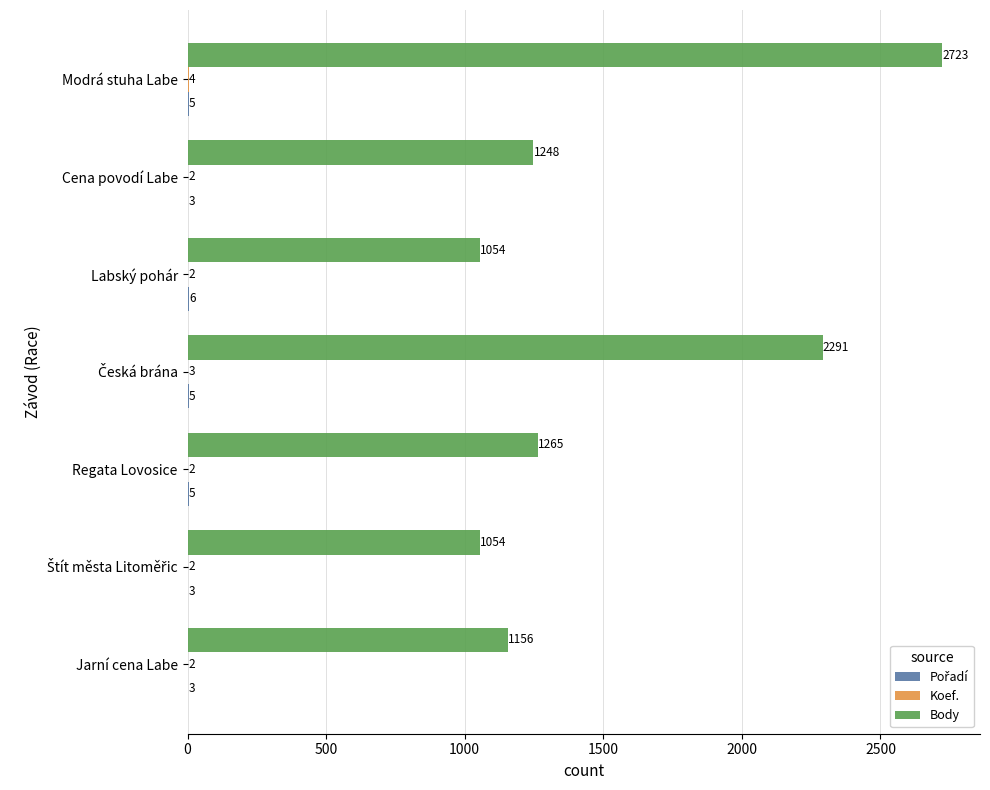

Which series has the largest total across all categories?

Body